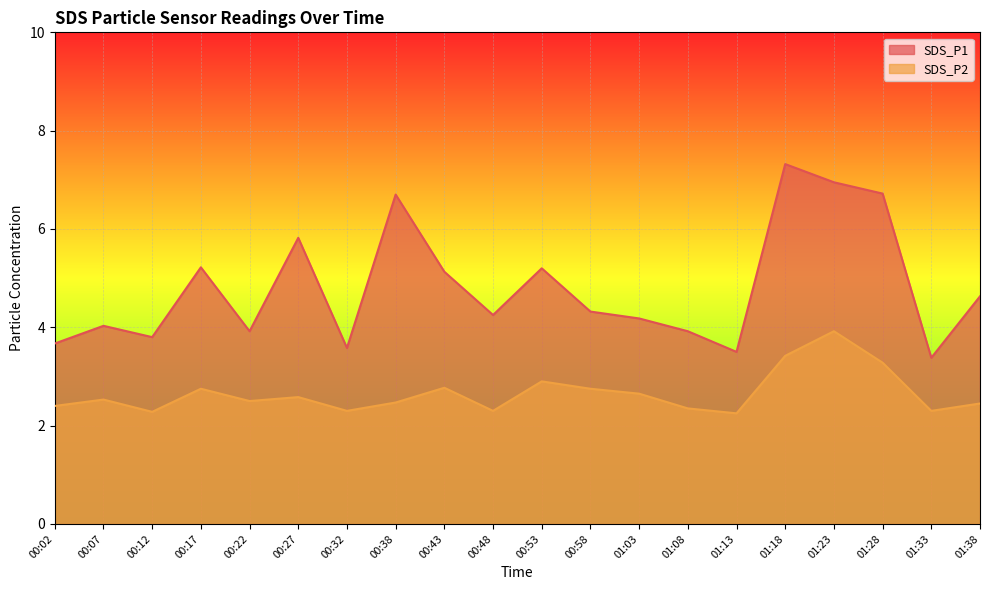

What is the spread (max minus min) of values at 00:58?

1.6